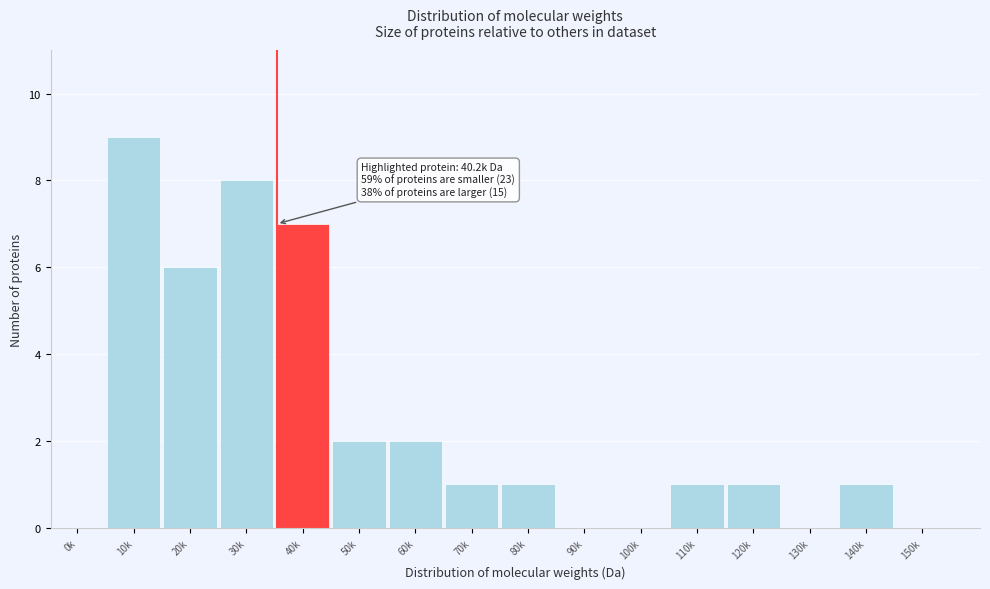

Reading left to right, what are all the values shown in this chart?

0k=0	10k=9	20k=6	30k=8	40k=7	50k=2	60k=2	70k=1	80k=1	90k=0	100k=0	110k=1	120k=1	130k=0	140k=1	150k=0